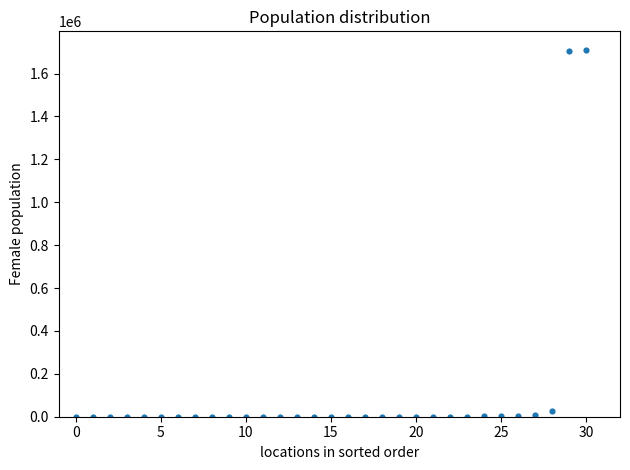

What is the range of Y values (max minus min)?

1711524